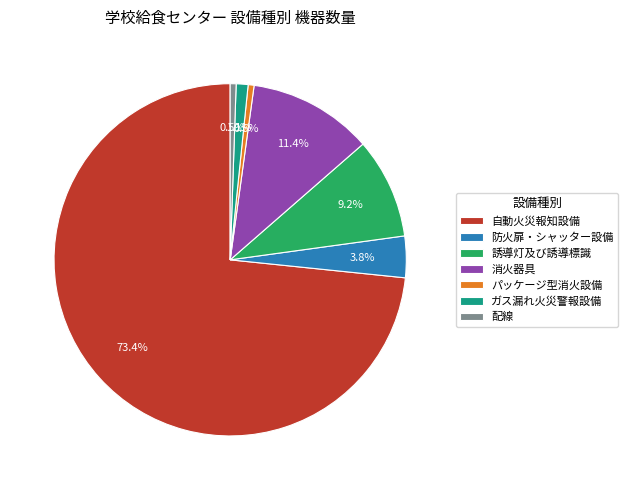

How many slices are in this pie chart?

7